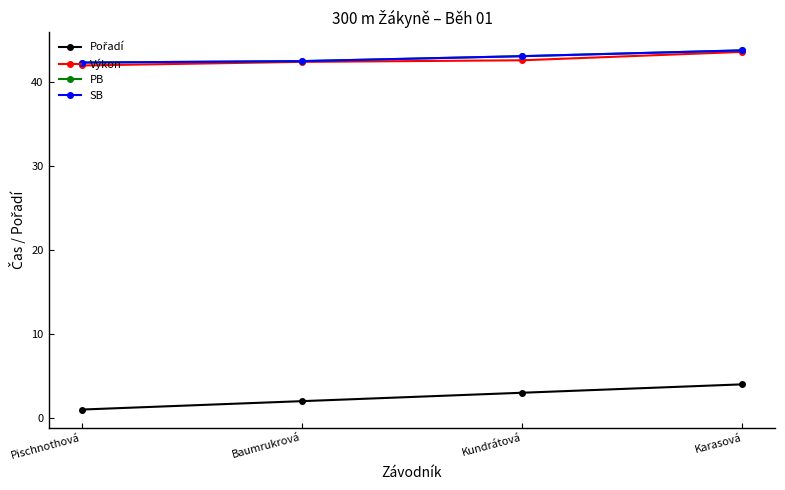

Is this an area chart (filled region under the line)?

No